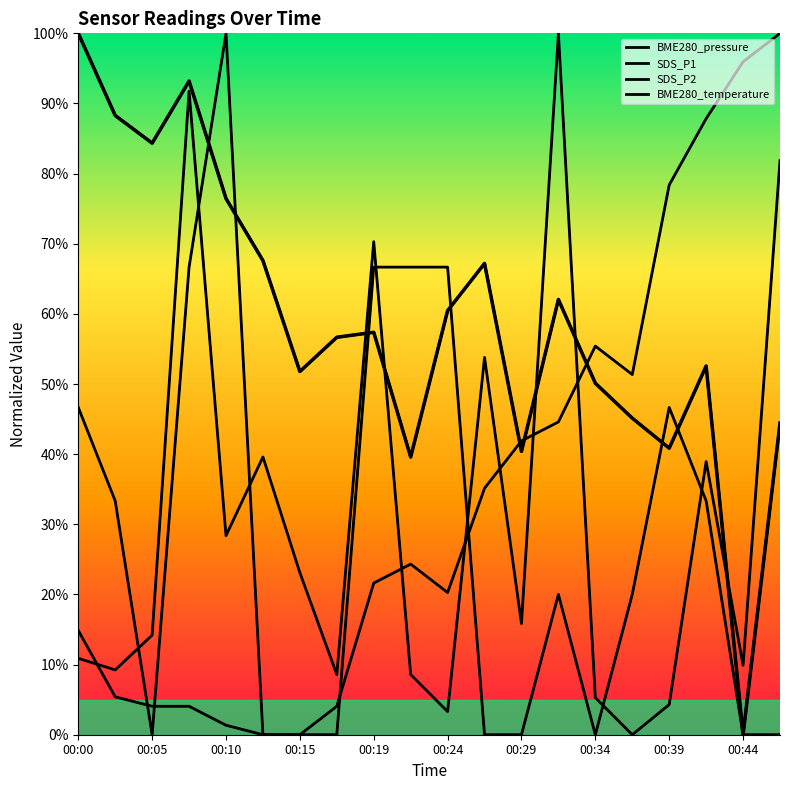

What is the difference between the maximum and second lowest values in the BME280_pressure series?

60.4